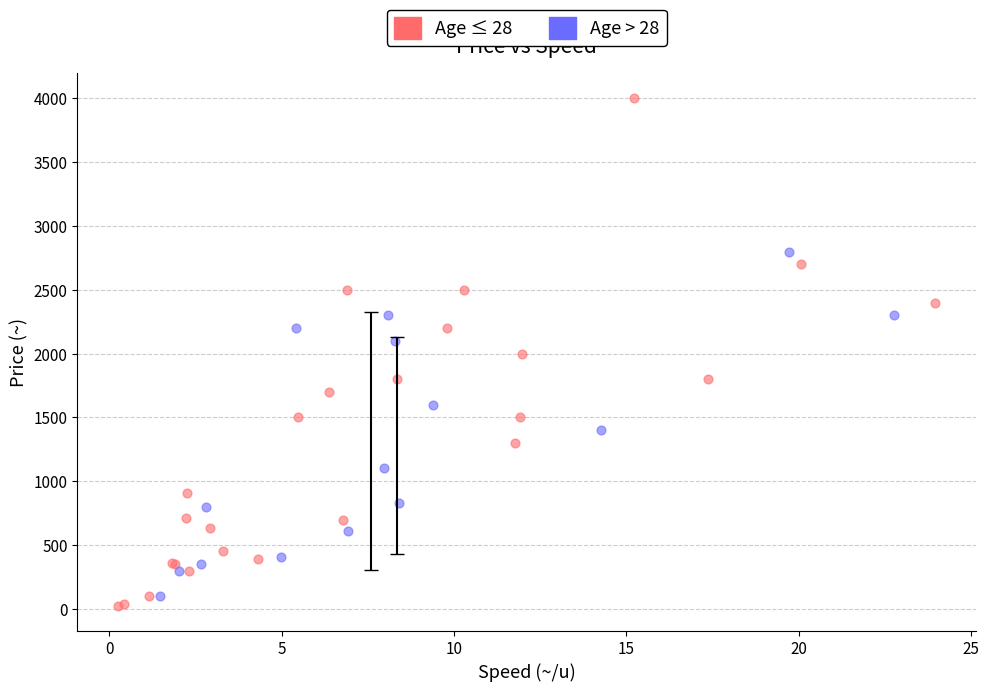

Which series has the widest spread of Y values?

Age ≤ 28